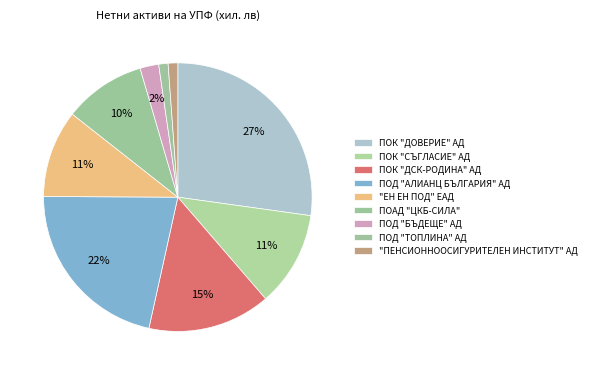

How many slices are in this pie chart?

9